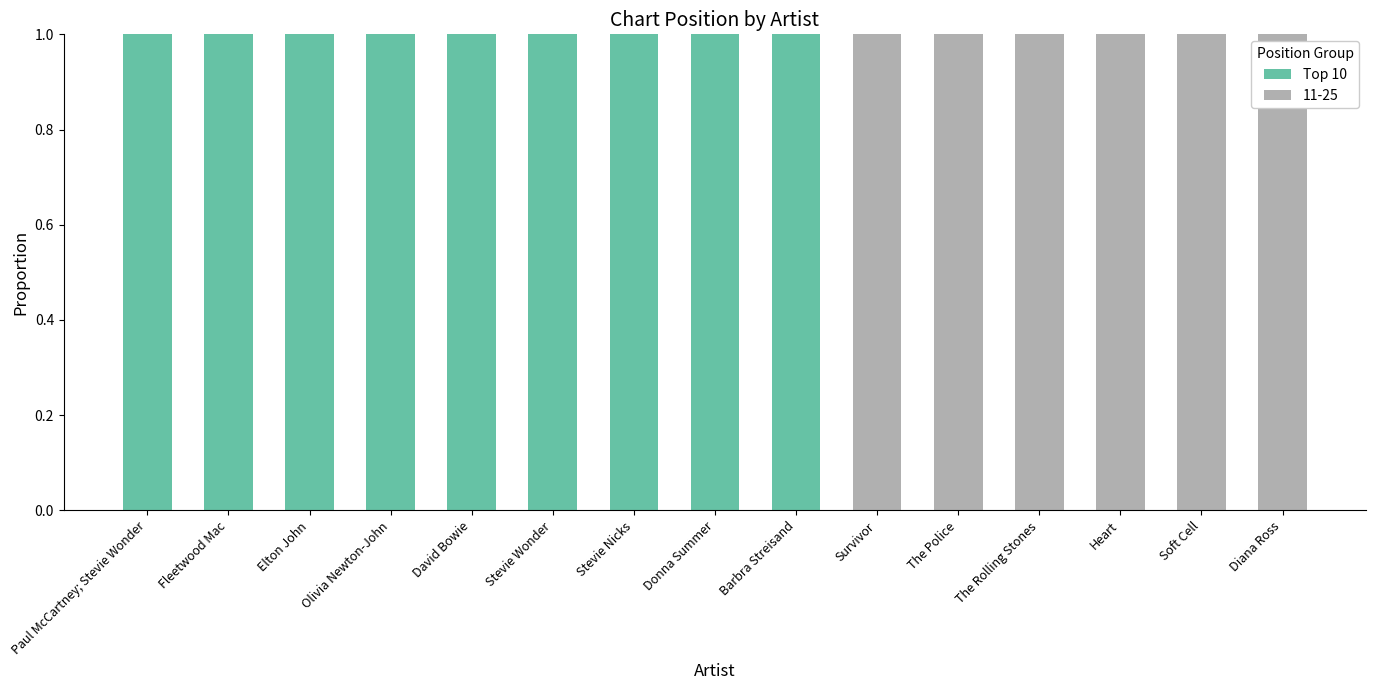

True or false: Top 10 has a value of 0 at The Rolling Stones.

True